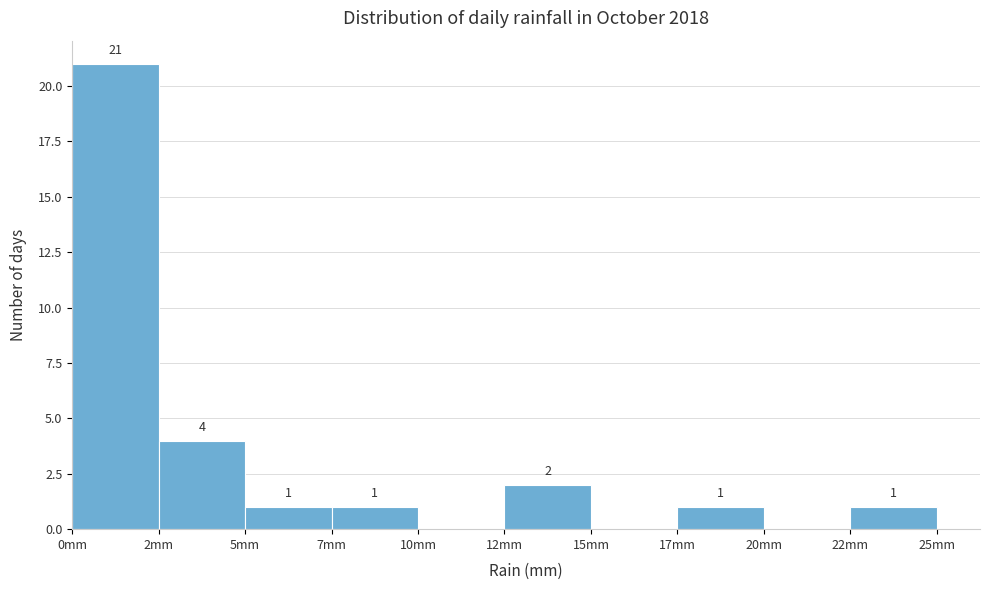

Reading left to right, list all the values displayed in this chart.

0mm=21	2mm=4	5mm=1	7mm=1	10mm=0	12mm=2	15mm=0	17mm=1	20mm=0	22mm=1